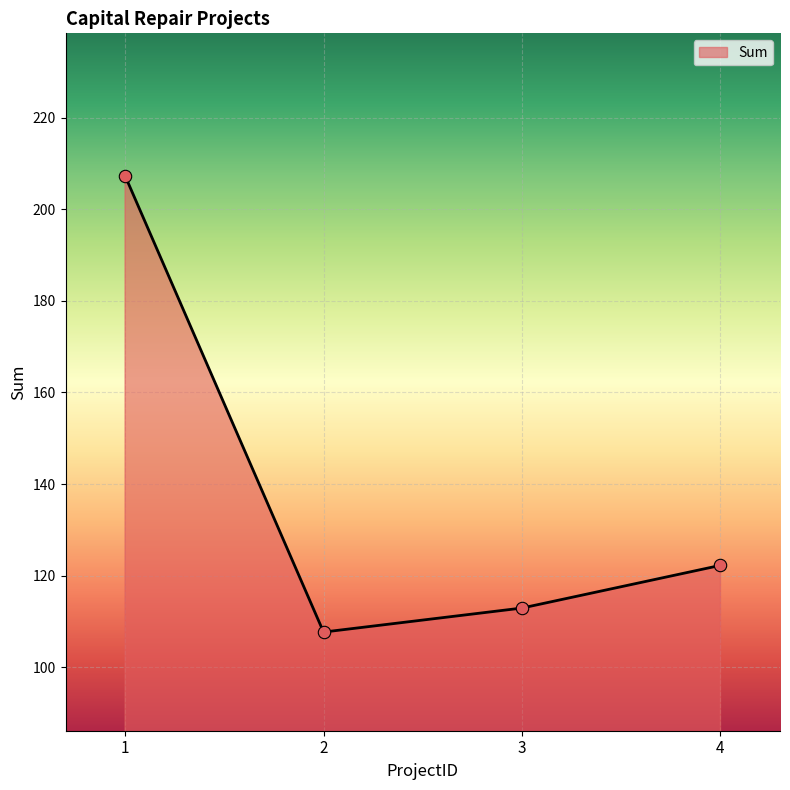

Approximately how many times larger is the value at 1 compared to 2?

1.9